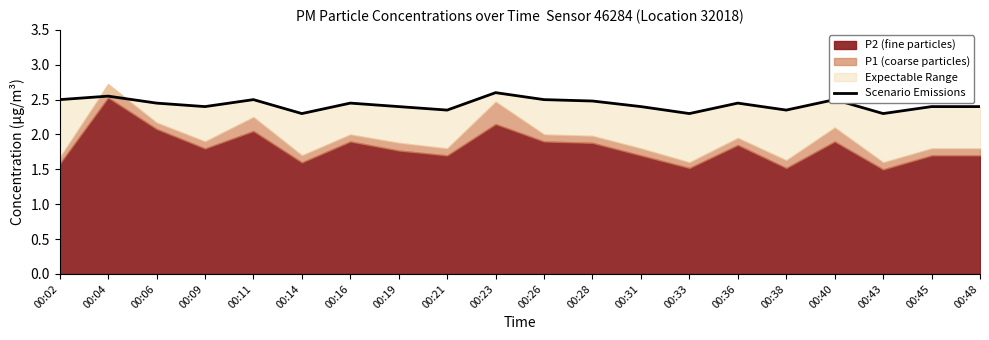

Reading left to right, transcribe all the data shown in this chart.

00:02=2.5	00:04=2.5	00:06=2.5	00:09=2.4	00:11=2.5	00:14=2.3	00:16=2.5	00:19=2.4	00:21=2.4	00:23=2.6	00:26=2.5	00:28=2.5	00:31=2.4	00:33=2.3	00:36=2.5	00:38=2.4	00:40=2.5	00:43=2.3	00:45=2.4	00:48=2.4